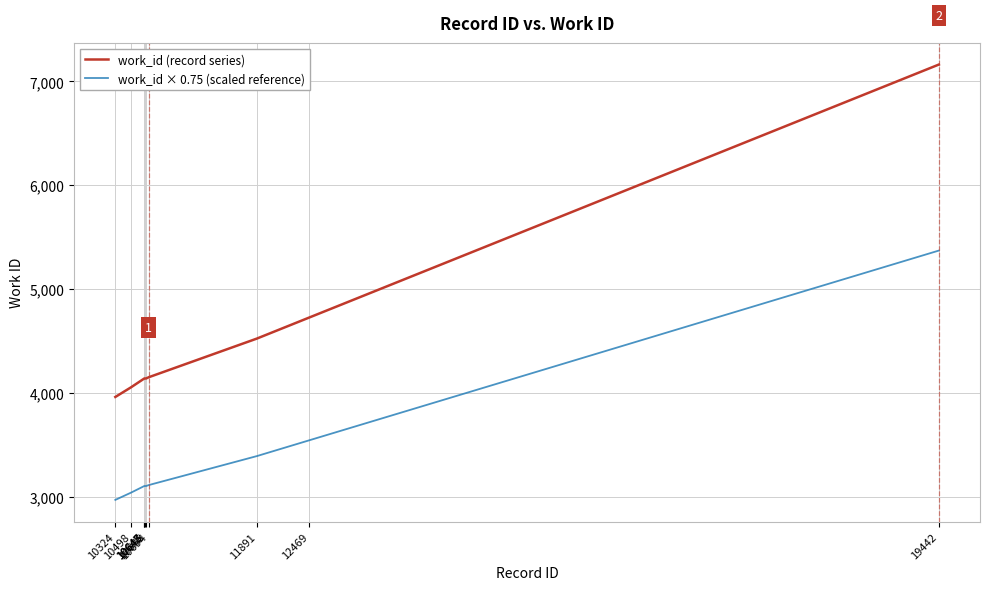

Which series has the widest spread of values?

work_id (record series)